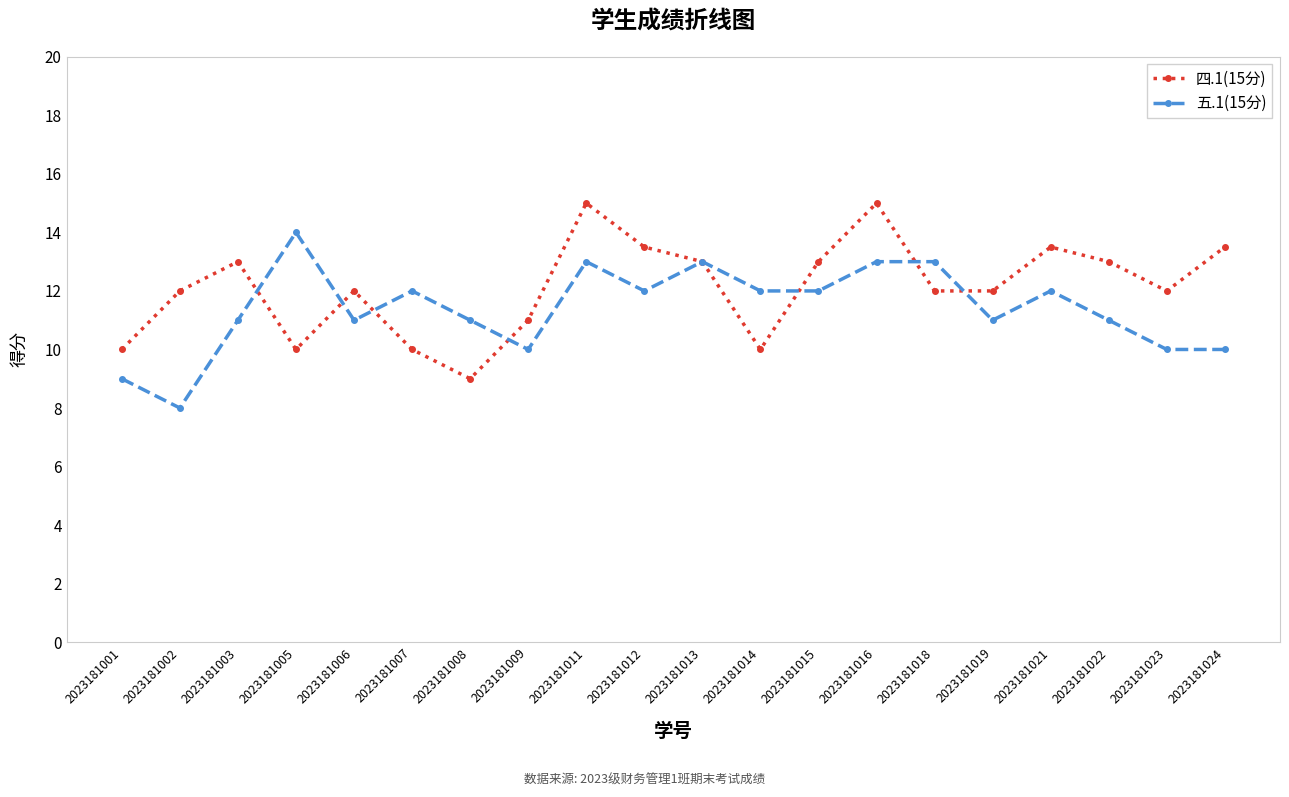

What is the average value of the 五.1(15分) series?

11.4